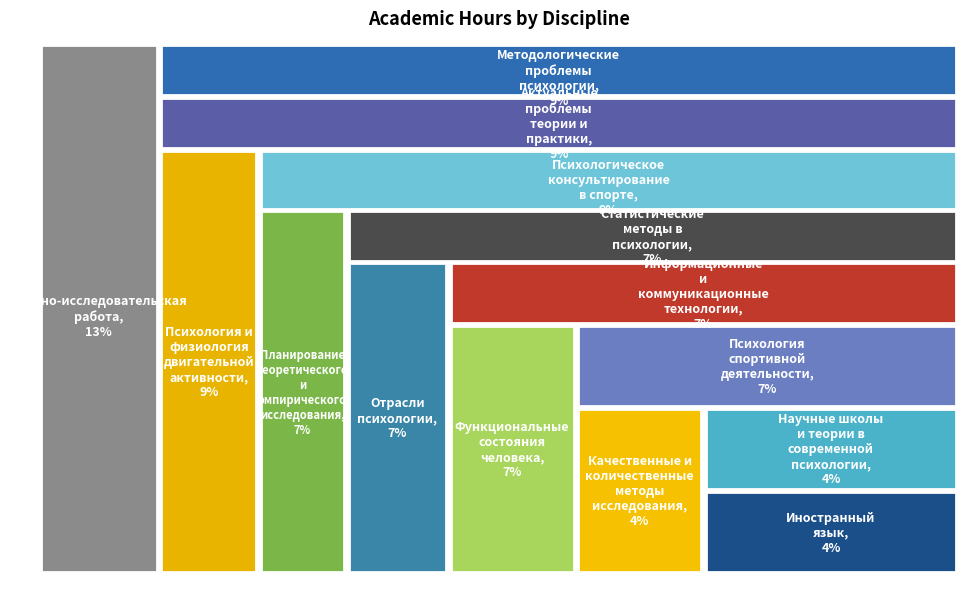

How many slices are in this pie chart?

14